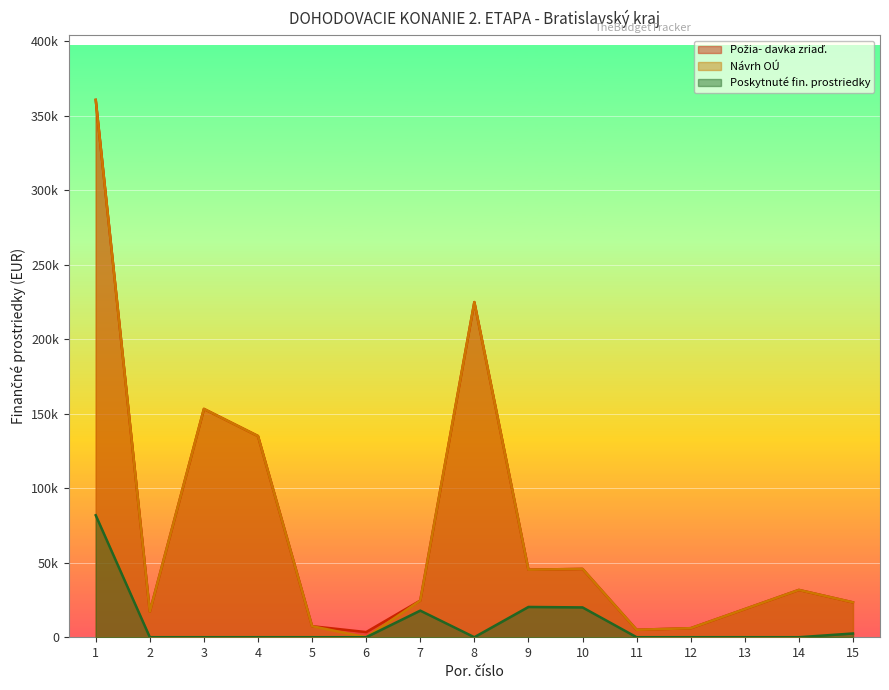

What is the average value of the Návrh OÚ series?

73255